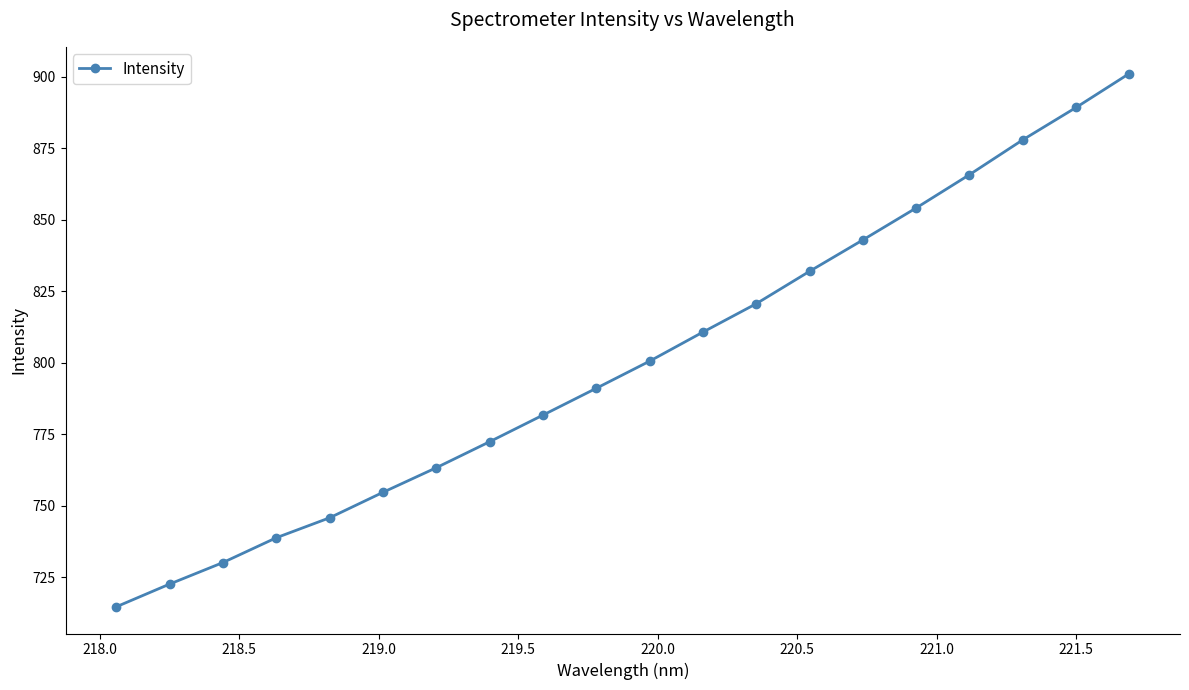

True or false: the data has more than 1 interior local peaks.

False